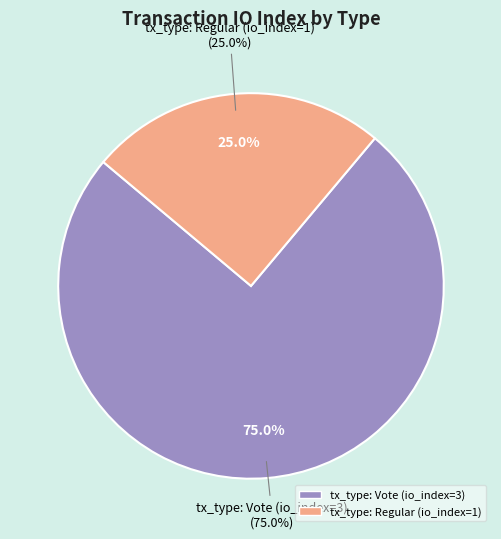

What portion of the pie excludes tx_type: Regular (io_index=1)?

75.0%